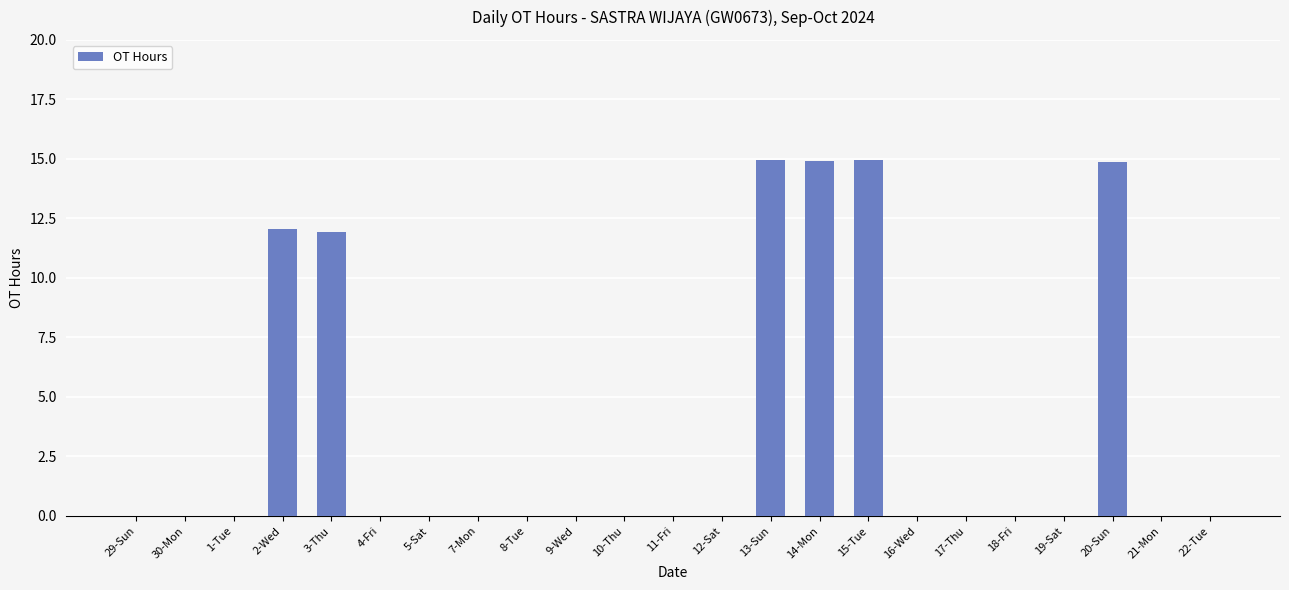

What is the sum of the values at 10-Thu and 14-Mon?

14.9